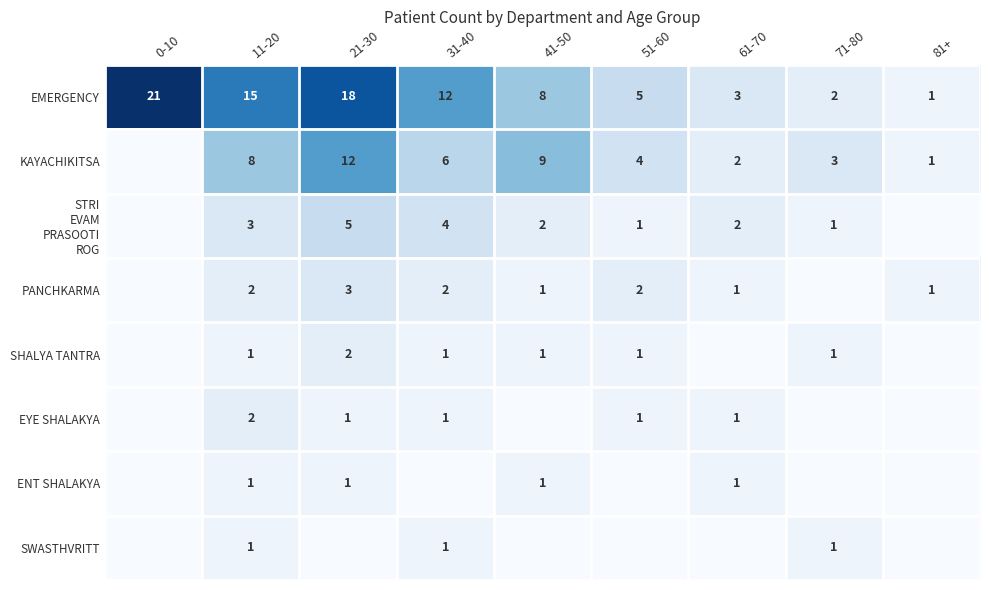

The value of EMERGENCY at 41-50 is 12. True or false?

False